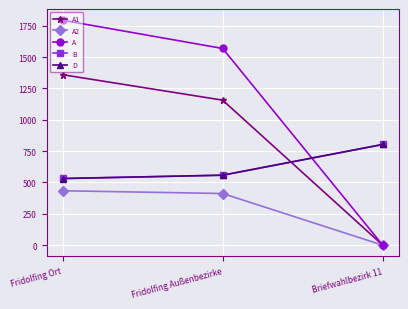

Reading left to right, transcribe all the data shown in this chart.

A1: 1359	1156	0
A2: 434	412	0
A: 1793	1568	0
B: 532	558	803
D: 531	558	803